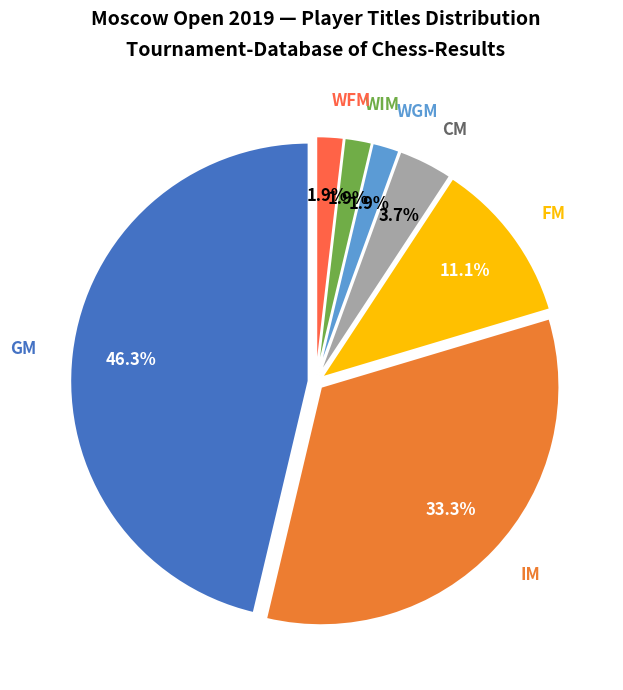

What portion of the pie excludes GM?

53.7%